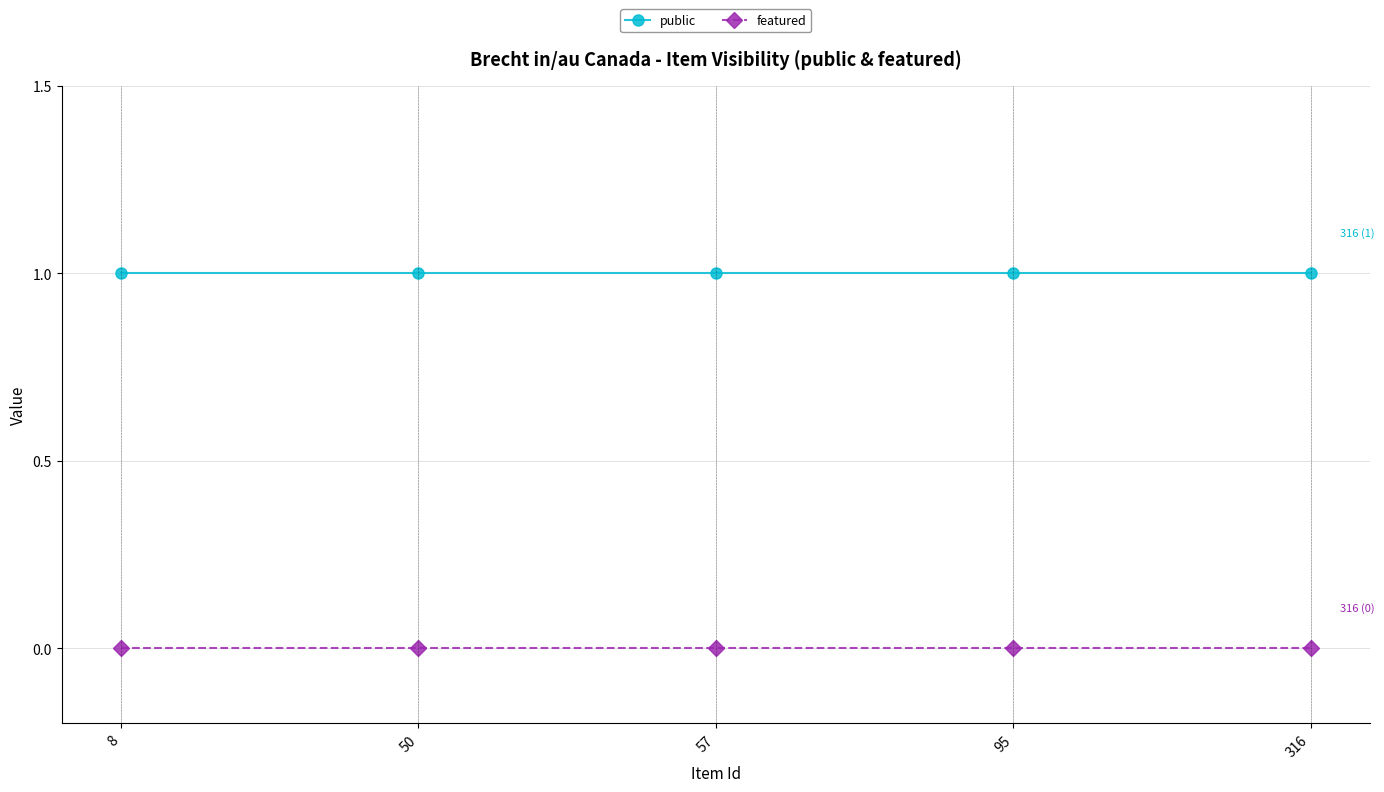

What are all the series names shown in the legend?

public, featured